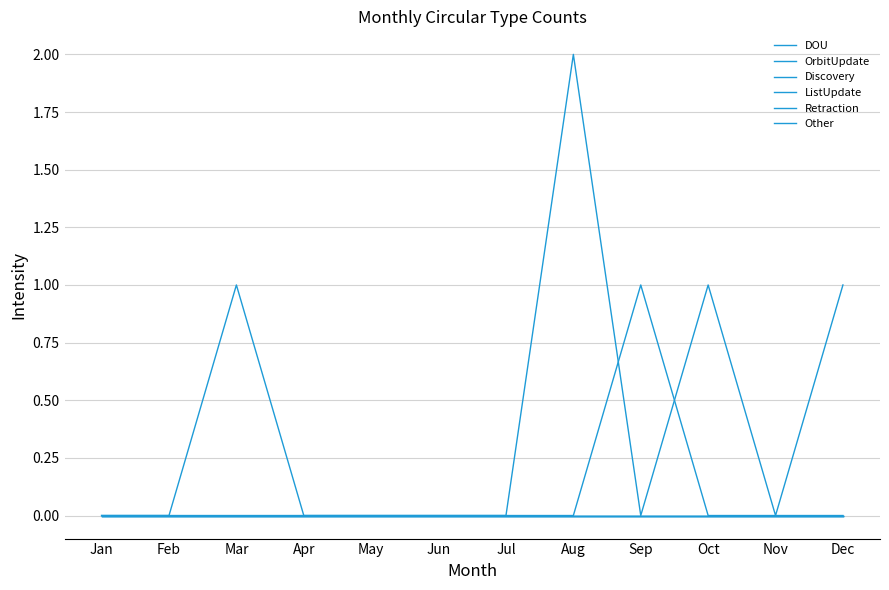

Which label corresponds to the smallest value in the chart?

Jan